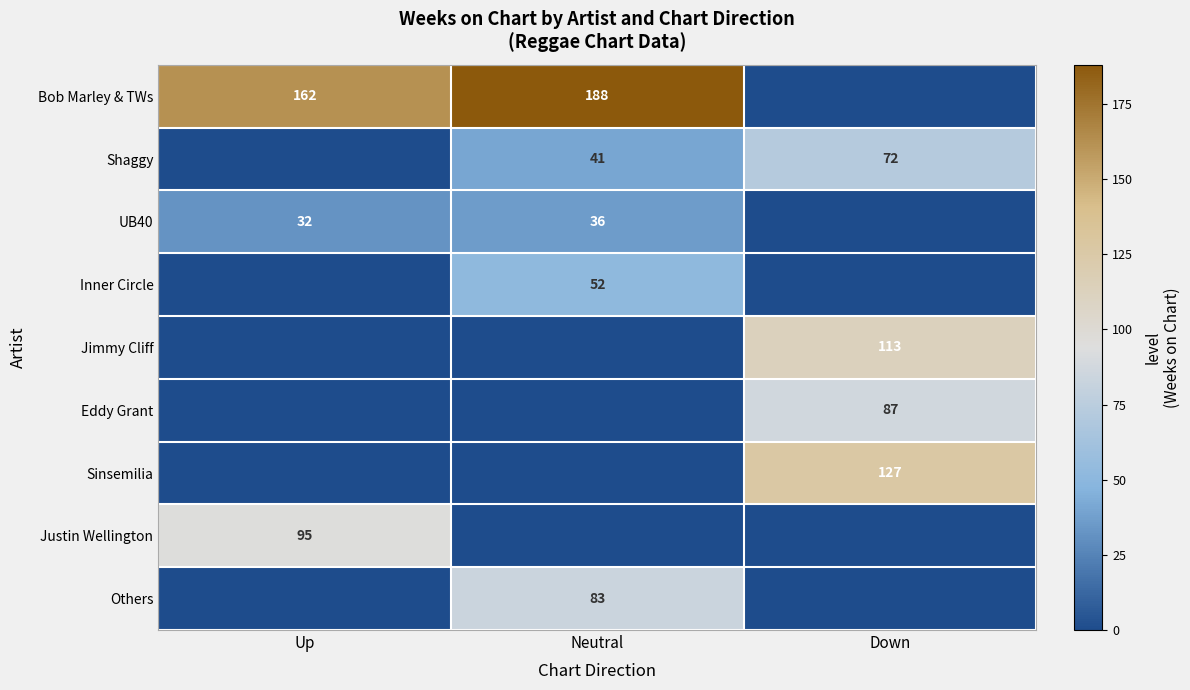

Is it true that Justin Wellington equals 60 at Up?

False